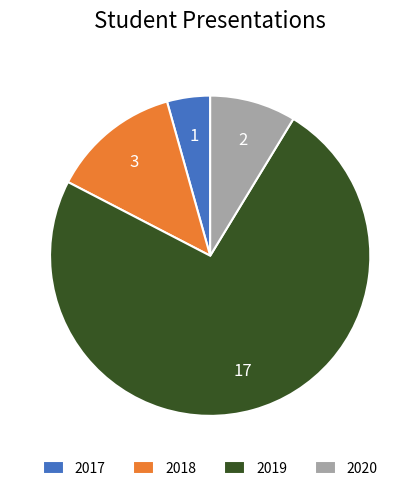

What is the largest slice in the pie chart?

2019